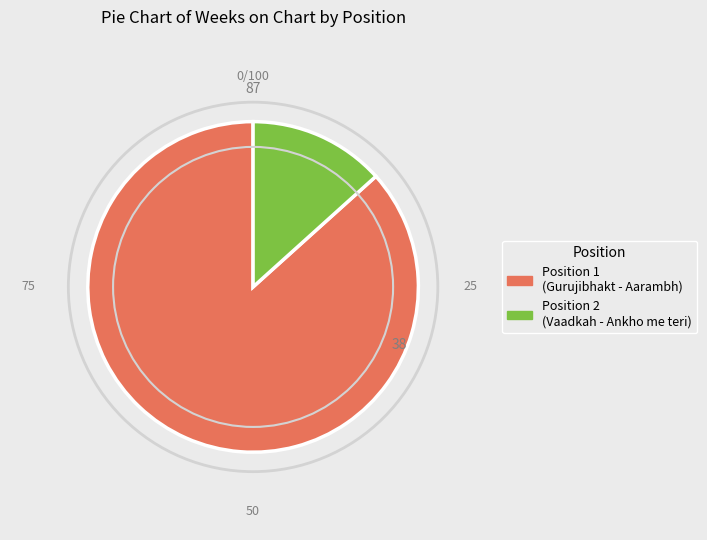

How many slices are in this pie chart?

2